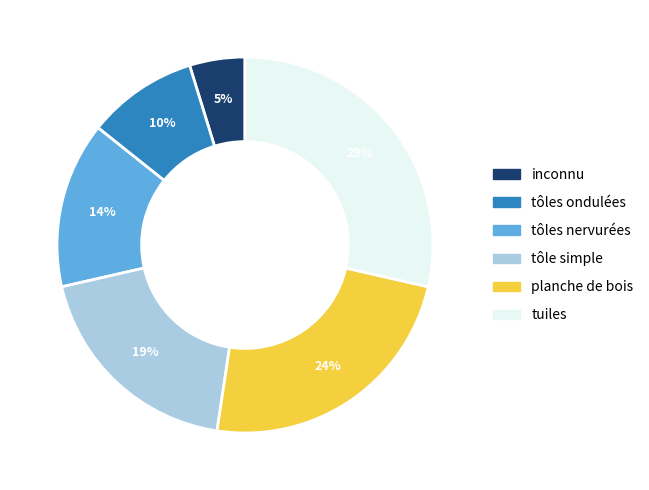

To the nearest percent, what is the average slice percentage?

17%